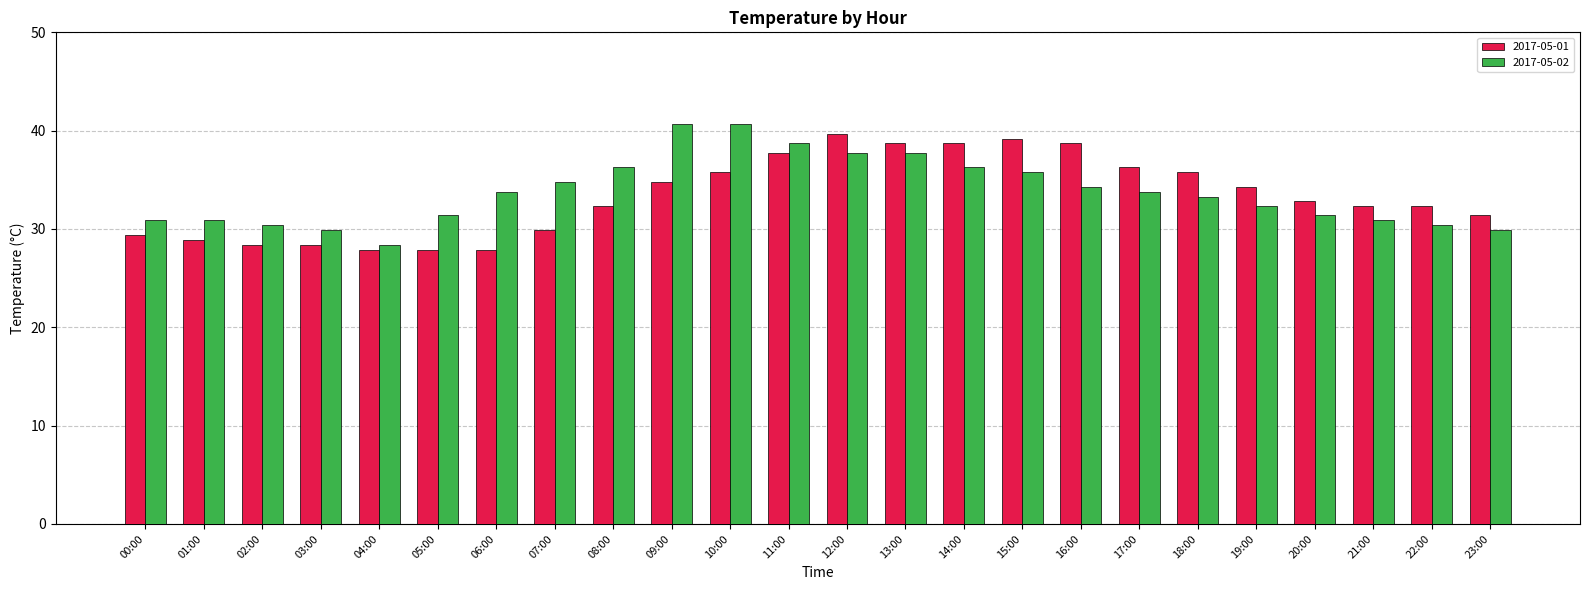

What is the total value across all series at 23:00?

61.3